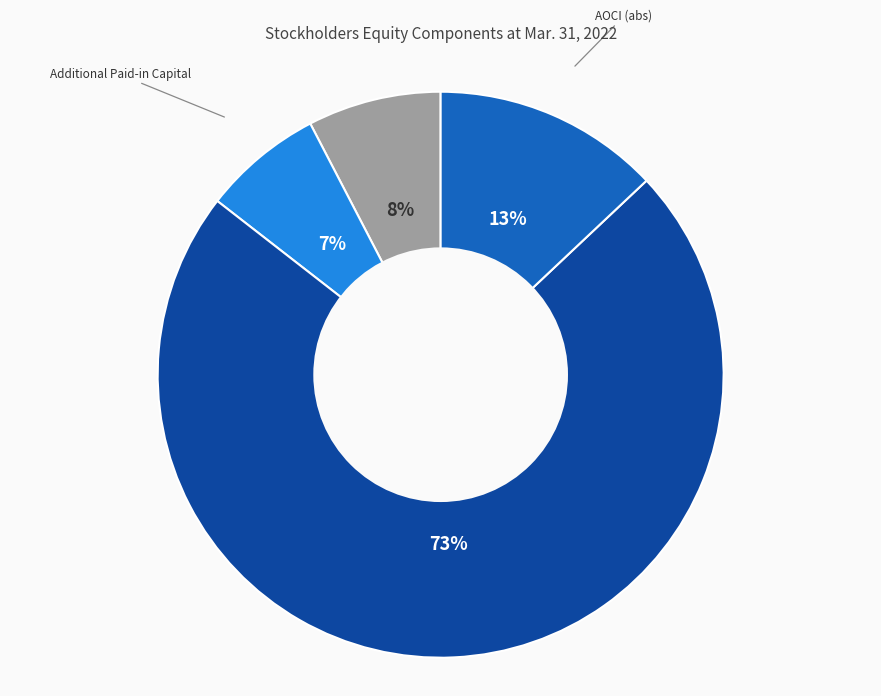

The Retained Earnings slice represents 84% of the pie. True or false?

False